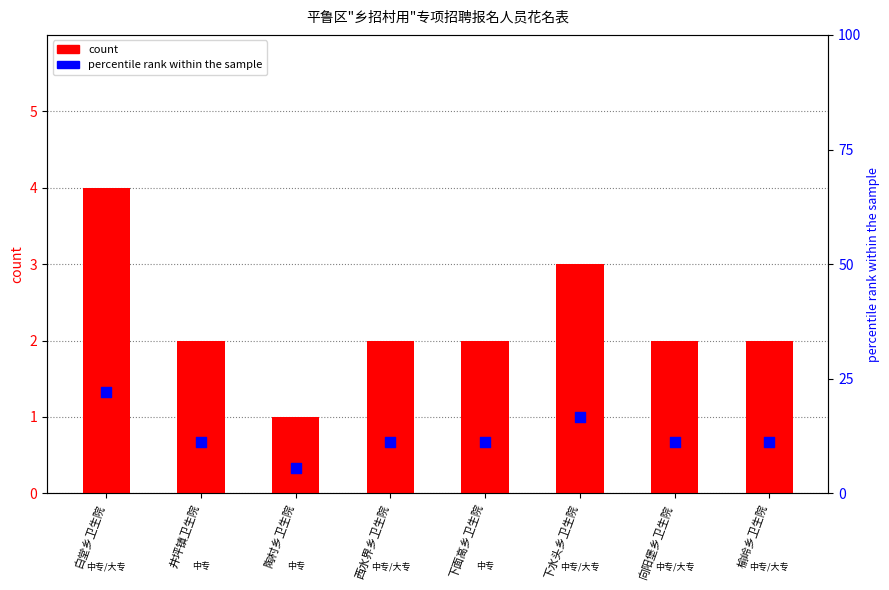

Which series reaches the minimum Y coordinate?

count